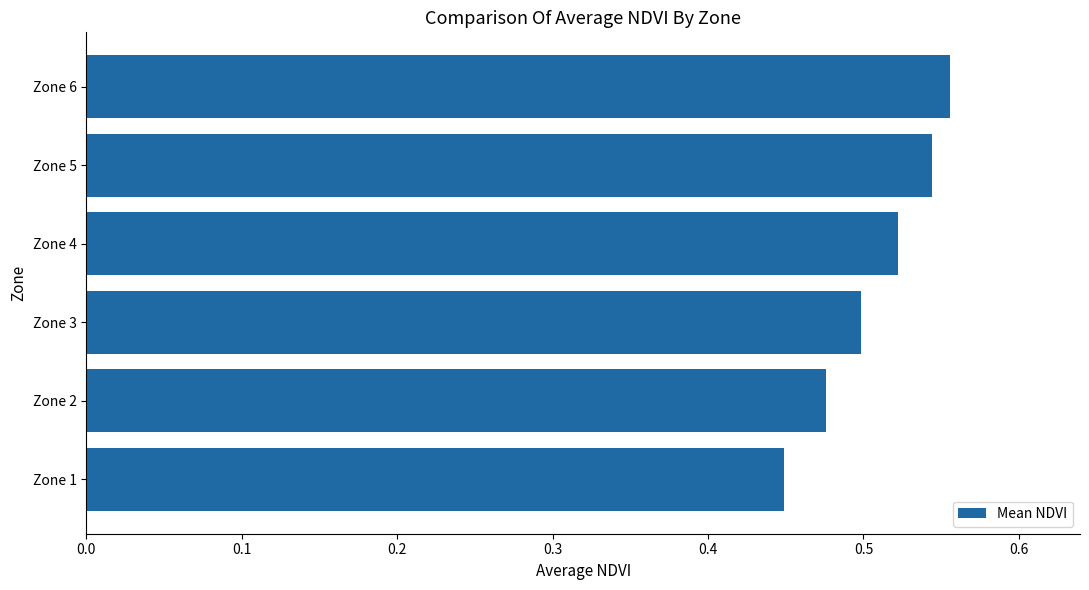

What is the sum of all values?

3.0